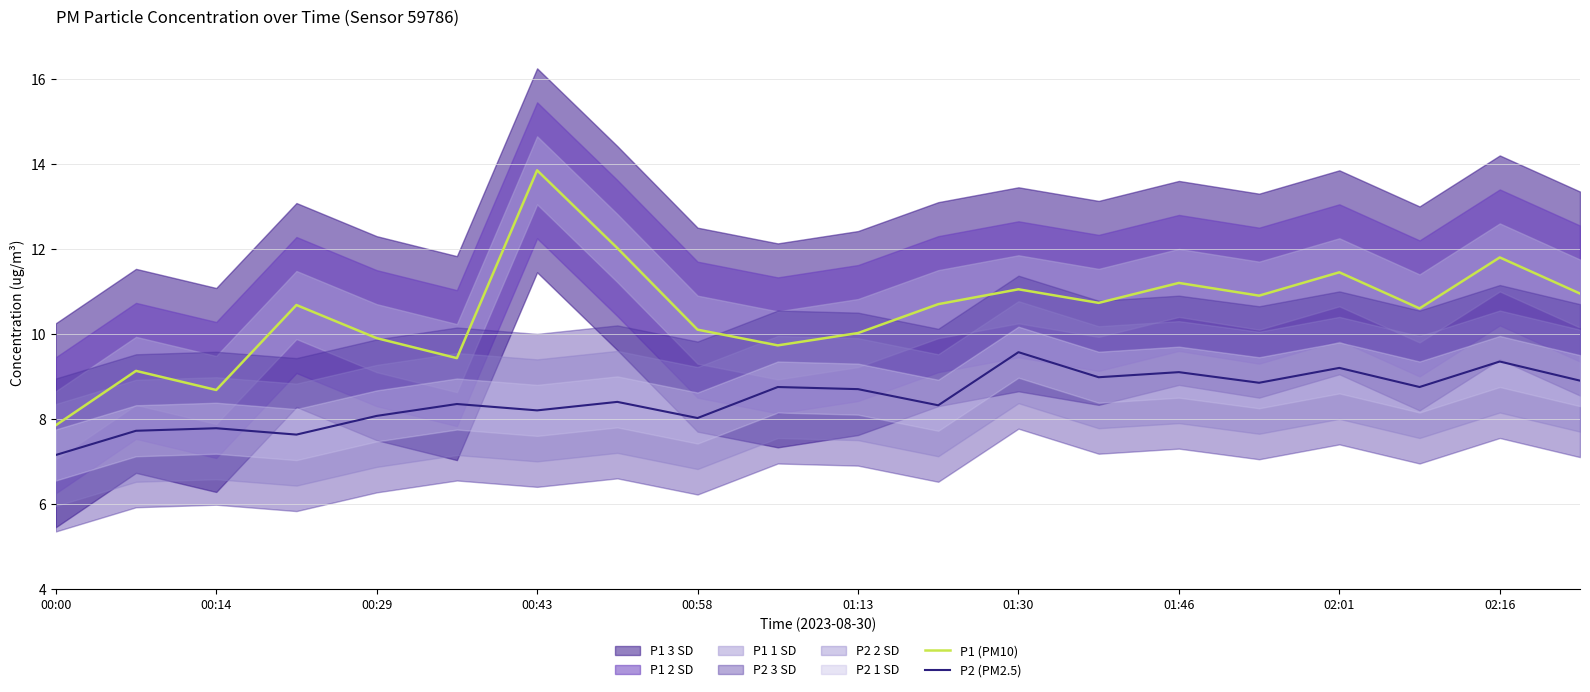

What is the difference between the highest and lowest values at 19?

2.0